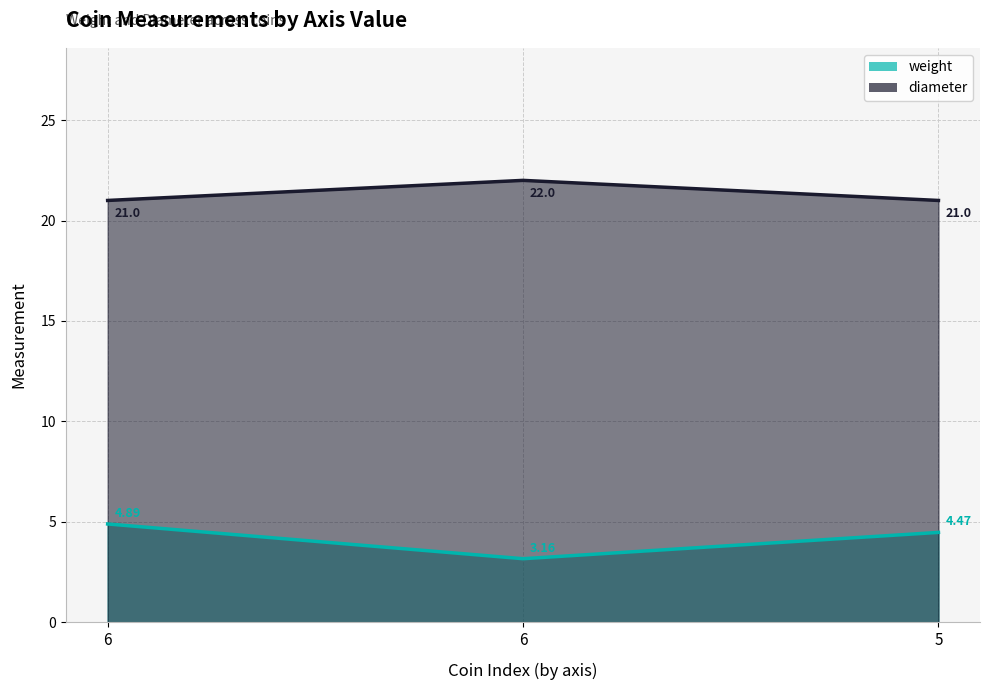

Between 5 and 6, which is larger?

6